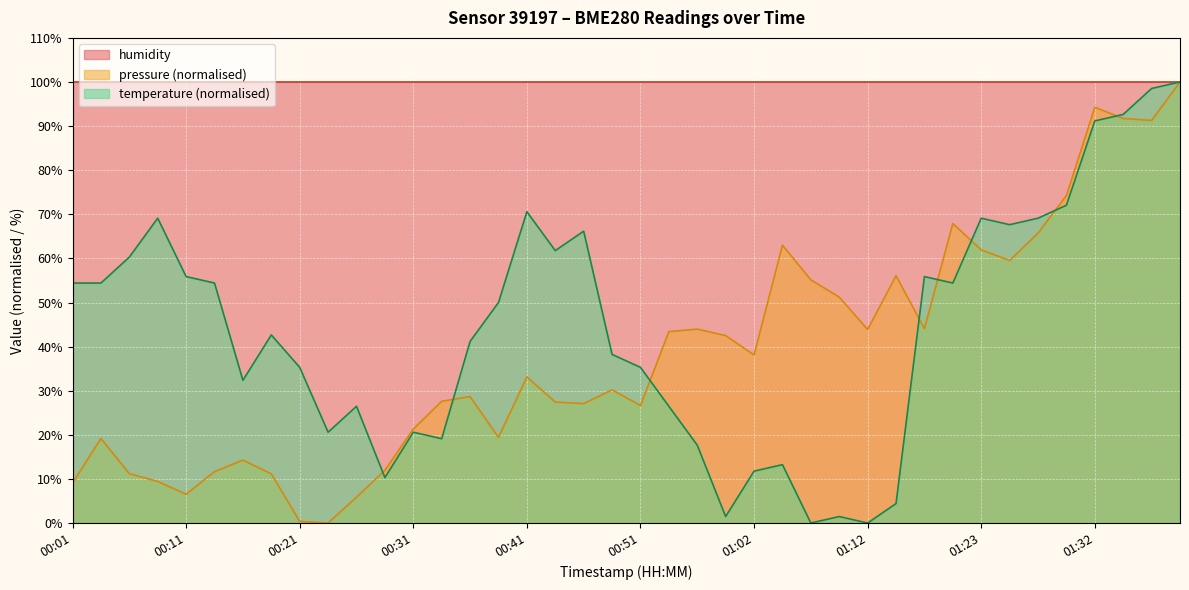

What is the highest value of the temperature (normalised) series?

100.0